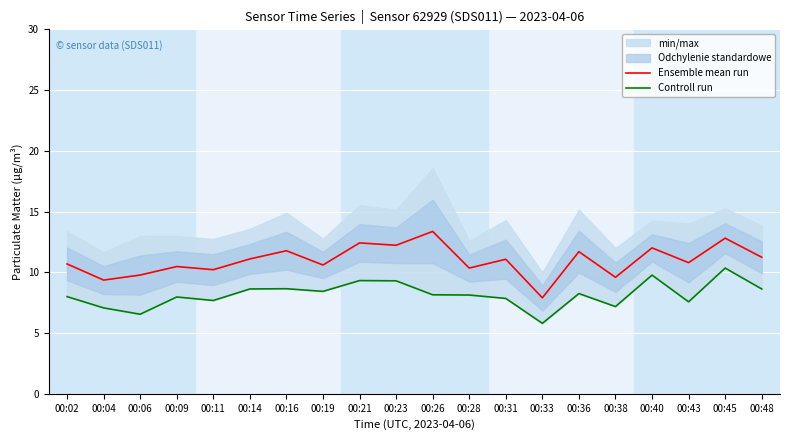

Count the number of data series in this chart.

2